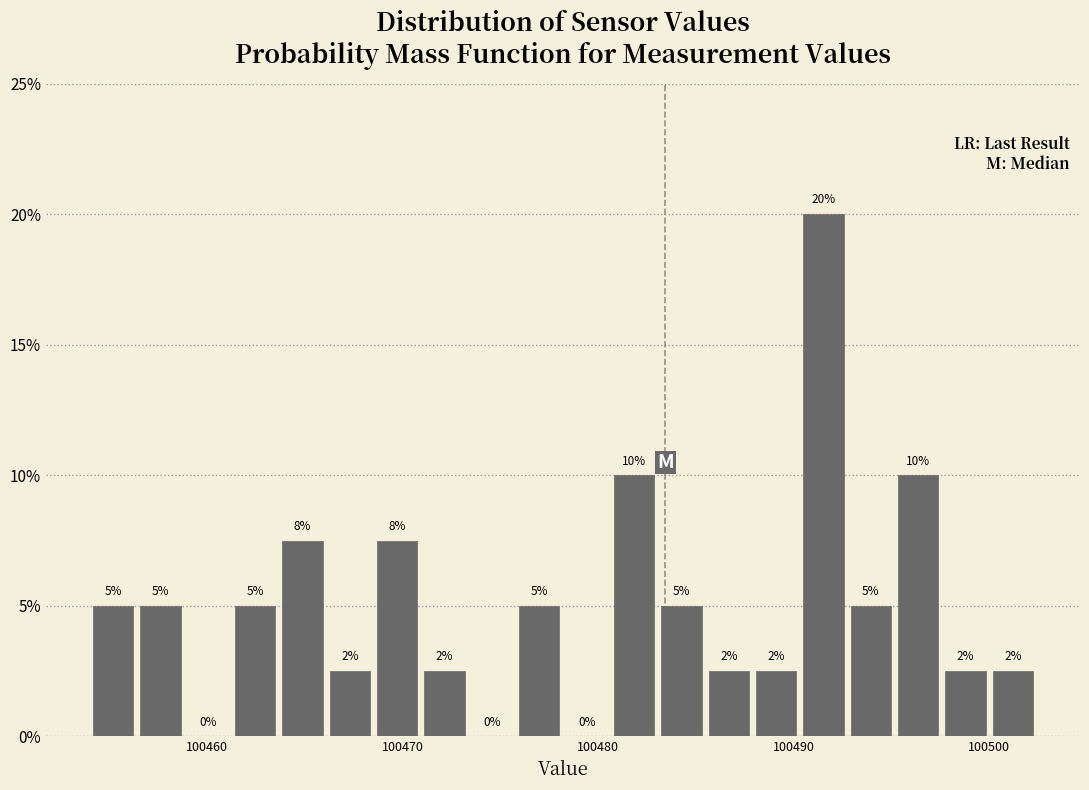

Read against the x-axis, roughly where is the centre of the tallest bar?

100492